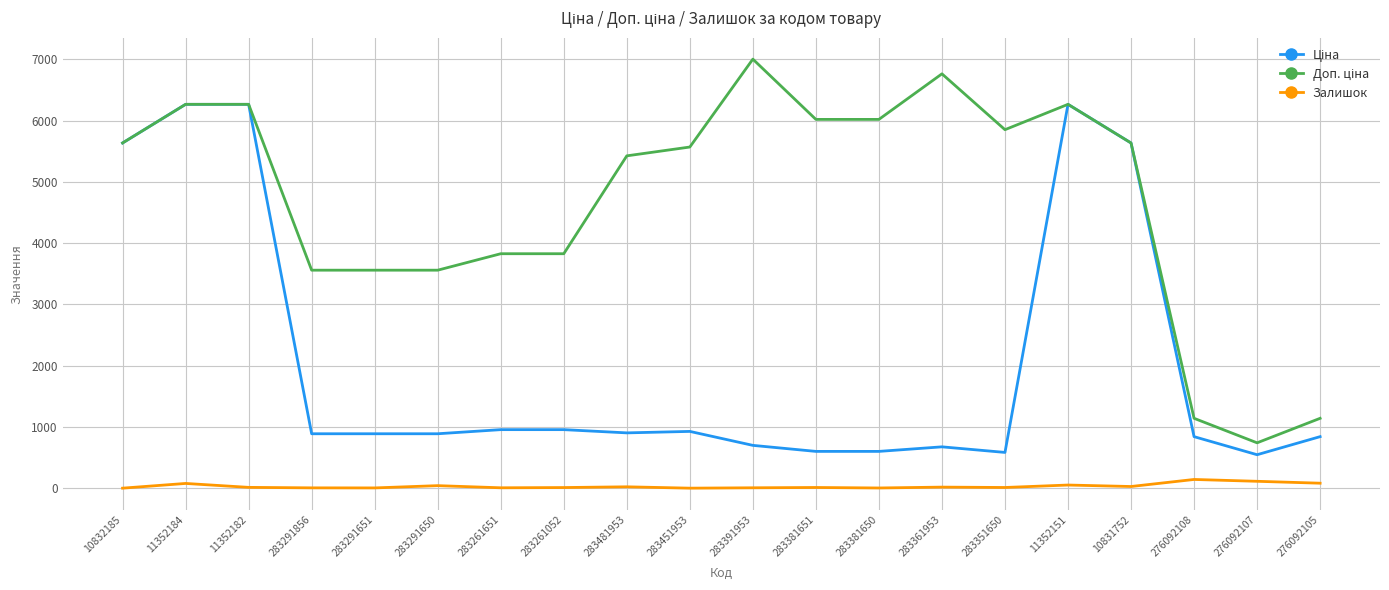

Is it true that Залишок equals 24.0 at 283481953?

True